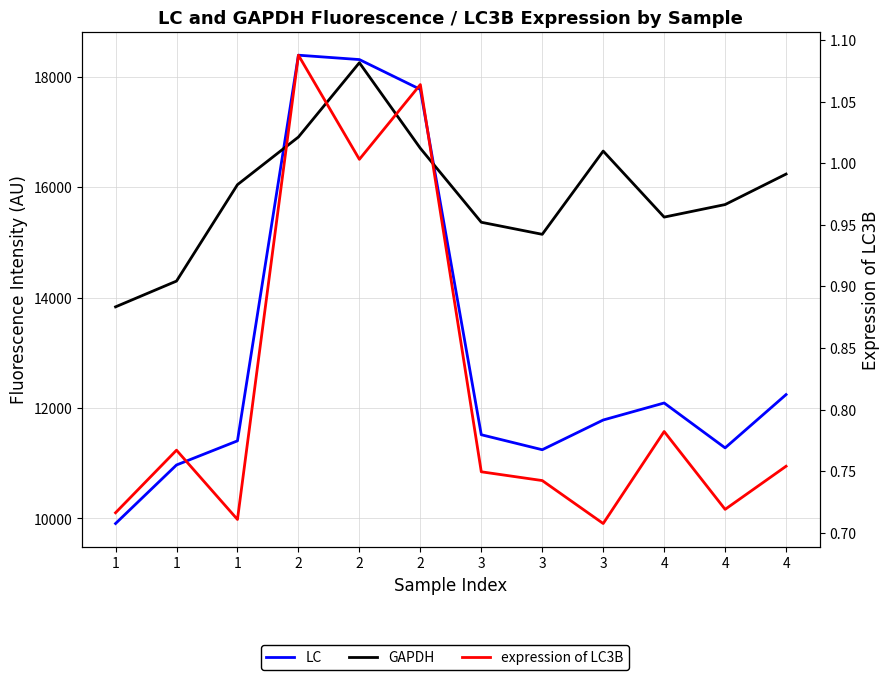

Where does the GAPDH series first go above 16048?

1